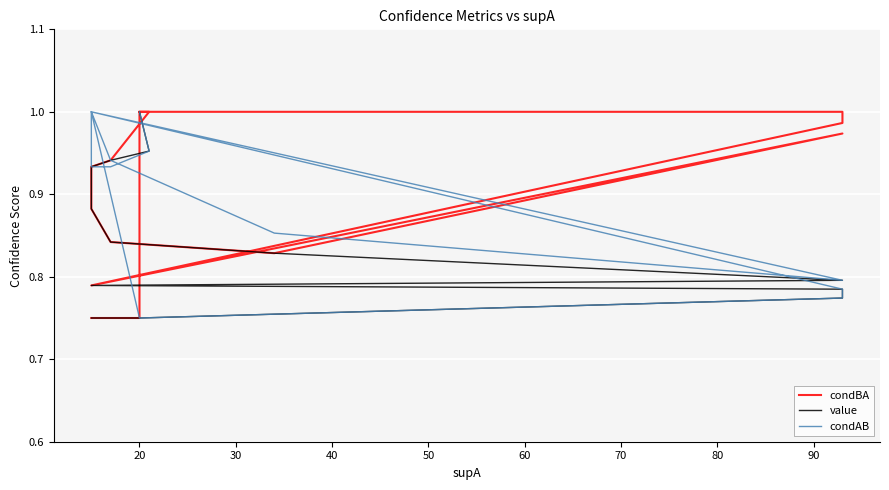

Which series has the largest range (max minus min)?

condBA